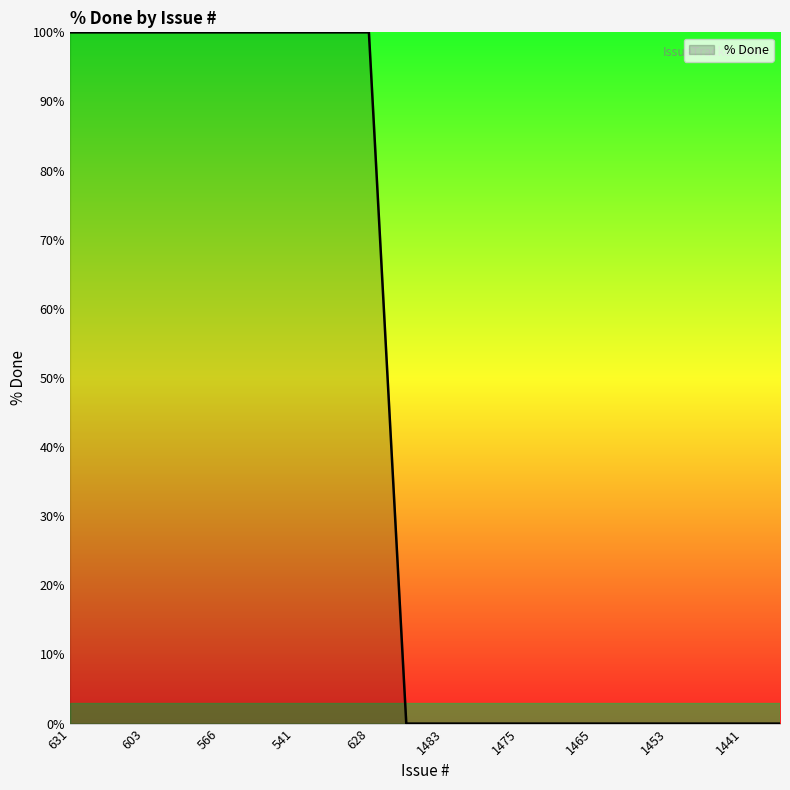

What is the maximum value shown in the chart?

100